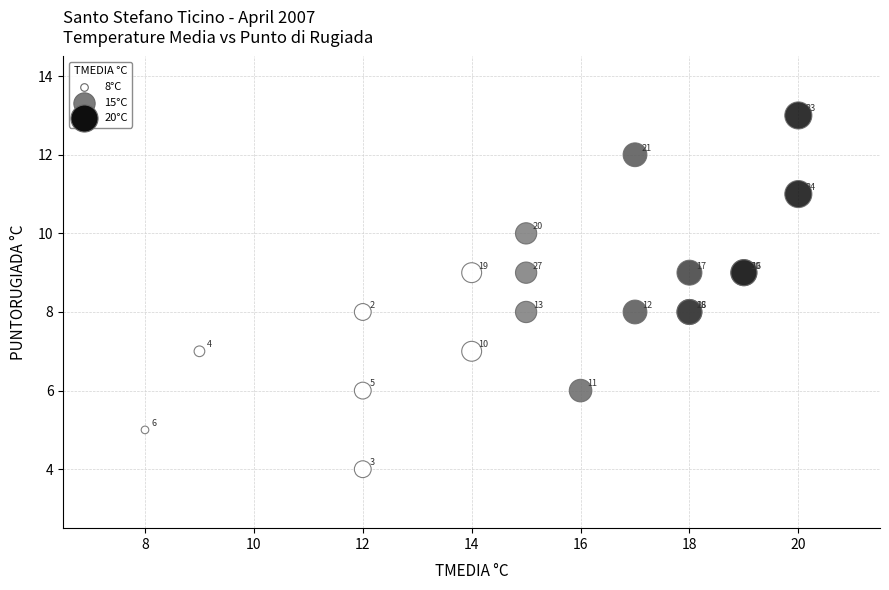

What Y value in the scatter plot is closest to 8?

8